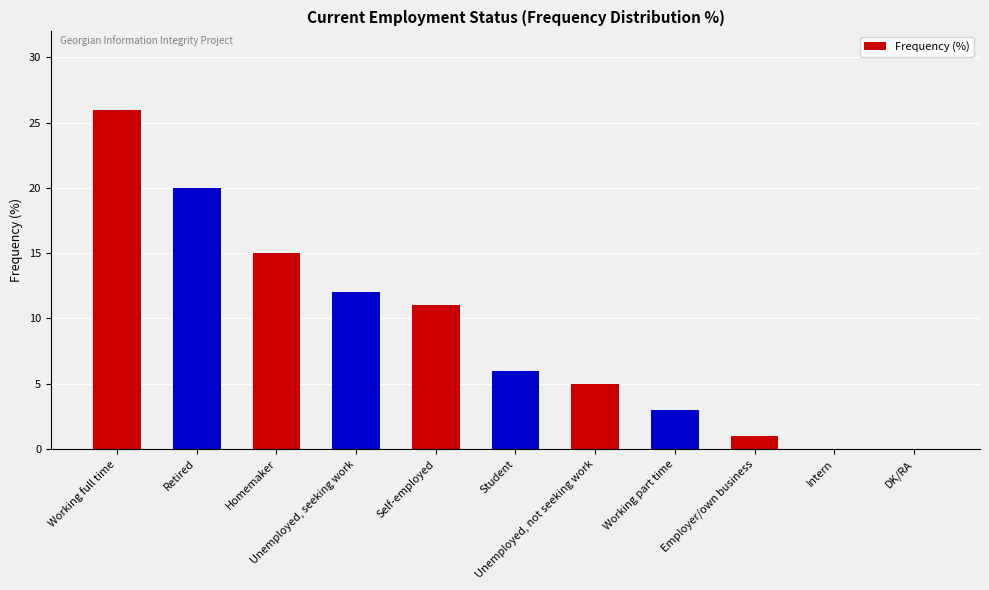

What is the maximum value shown in the chart?

26